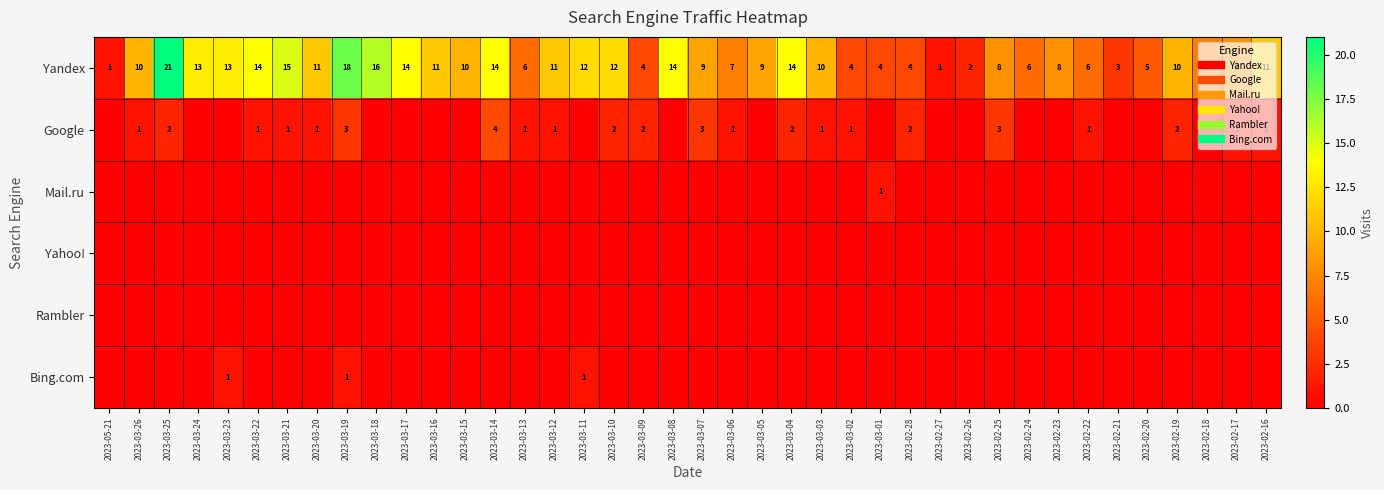

How many data points in Bing.com are above 0?

3